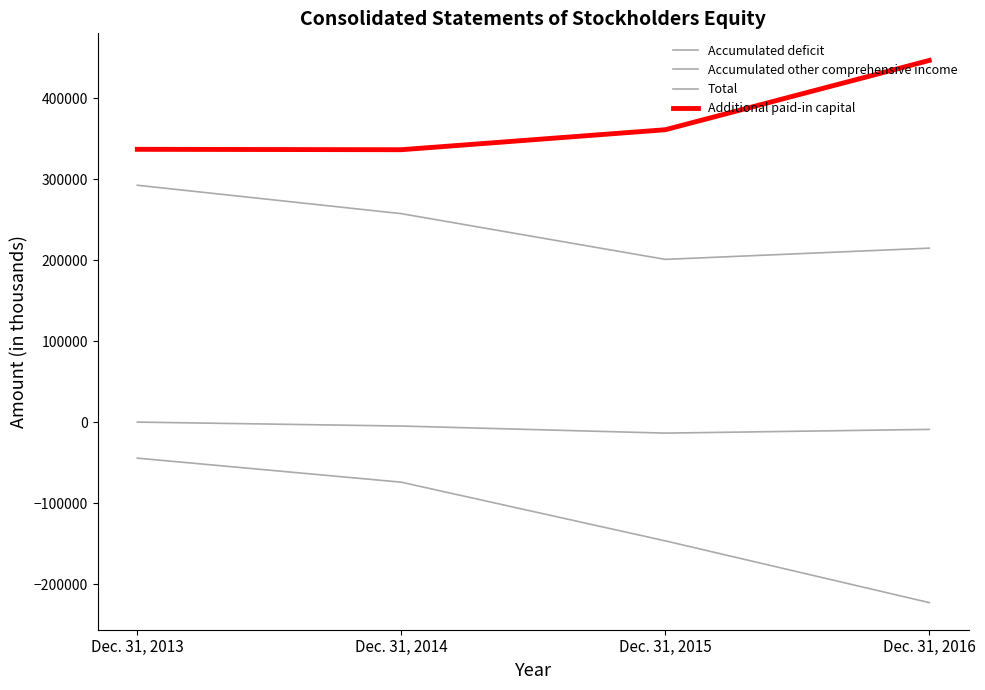

Is this an area chart (filled region under the line)?

No